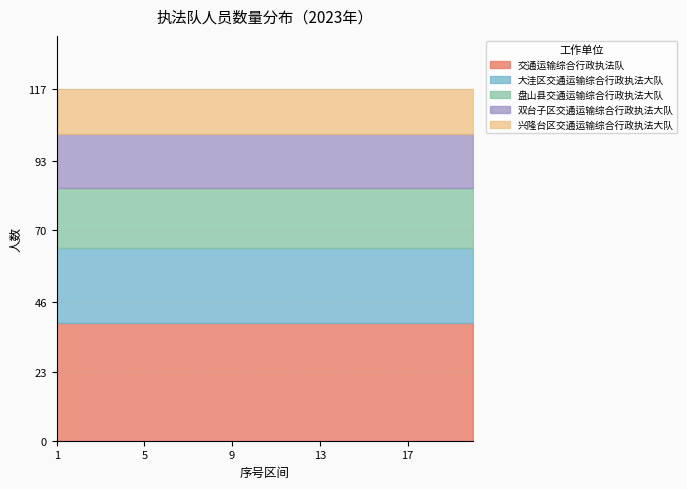

Rank the categories by 双台子区交通运输综合行政执法大队 value from lowest to highest.

1, 2, 3, 4, 5, 6, 7, 8, 9, 10, 11, 12, 13, 14, 15, 16, 17, 18, 19, 20